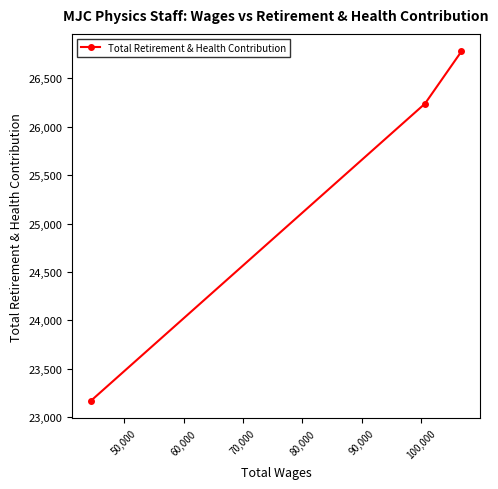

What is the average value?

25395